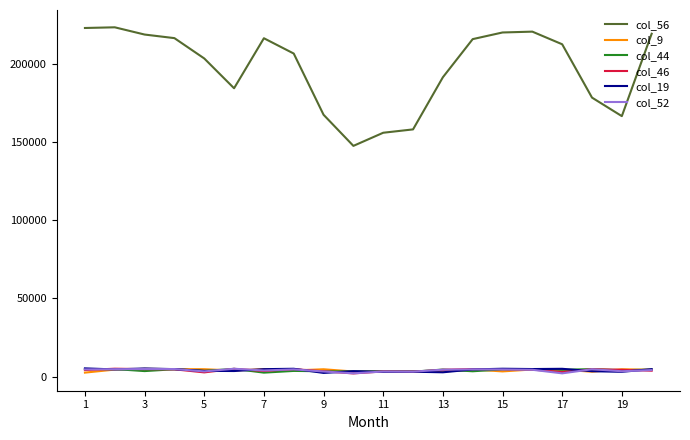

True or false: col_46 and col_56 intersect in this chart.

False